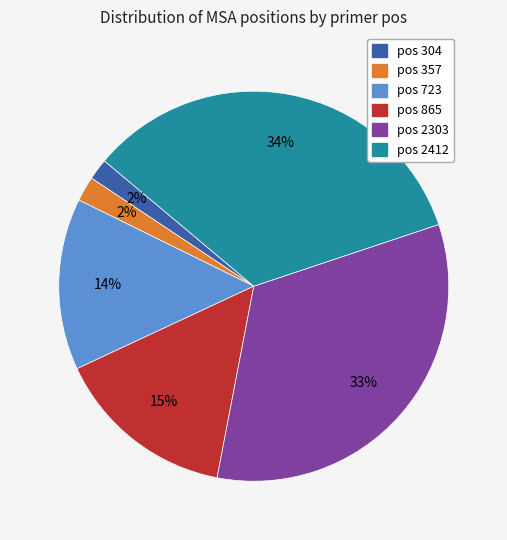

Count the number of slices in the pie.

6